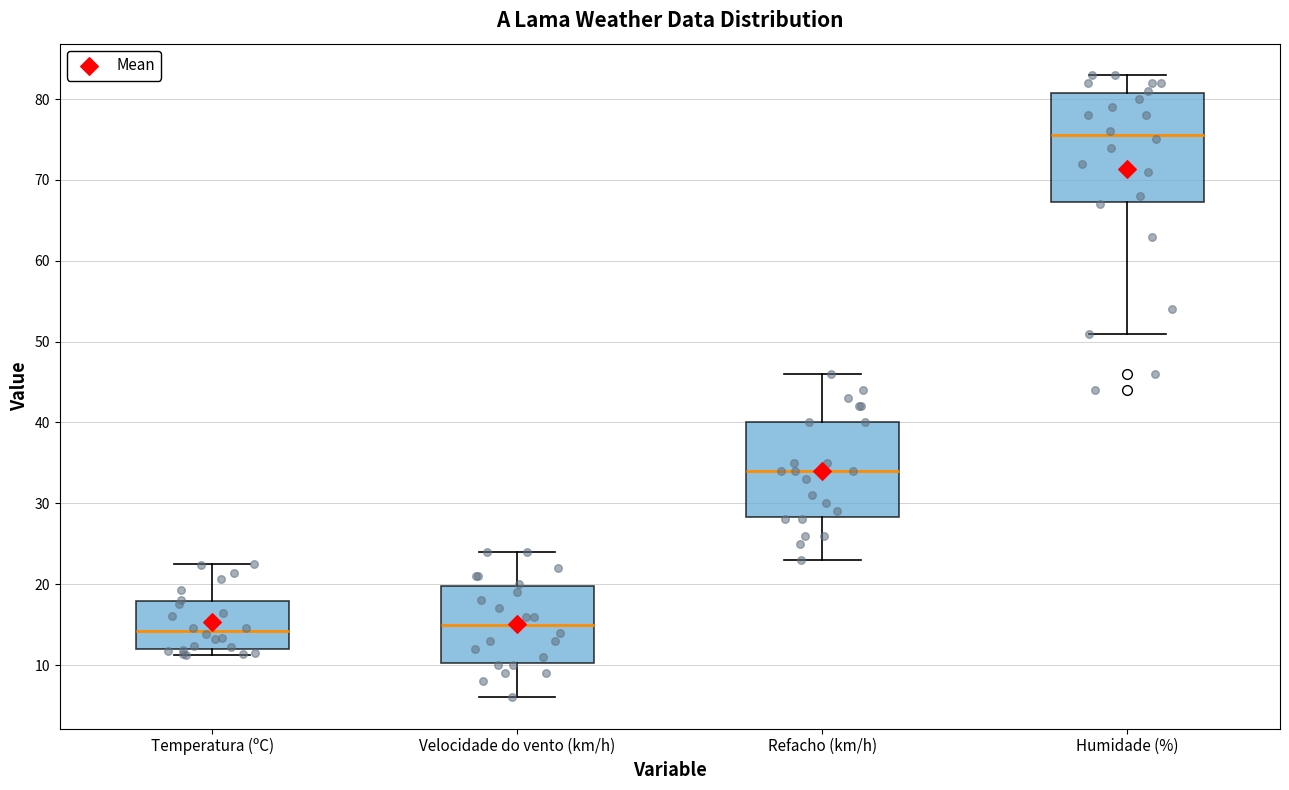

Which box is the tallest, from its lower edge to its upper edge?

Humidade (%)